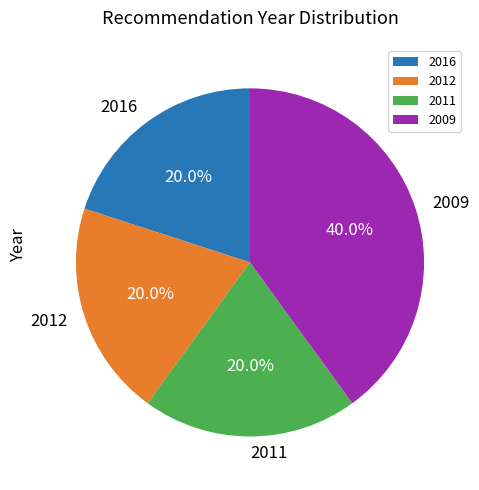

Approximately how many times larger is the value at 2009 compared to 2012?

2.0